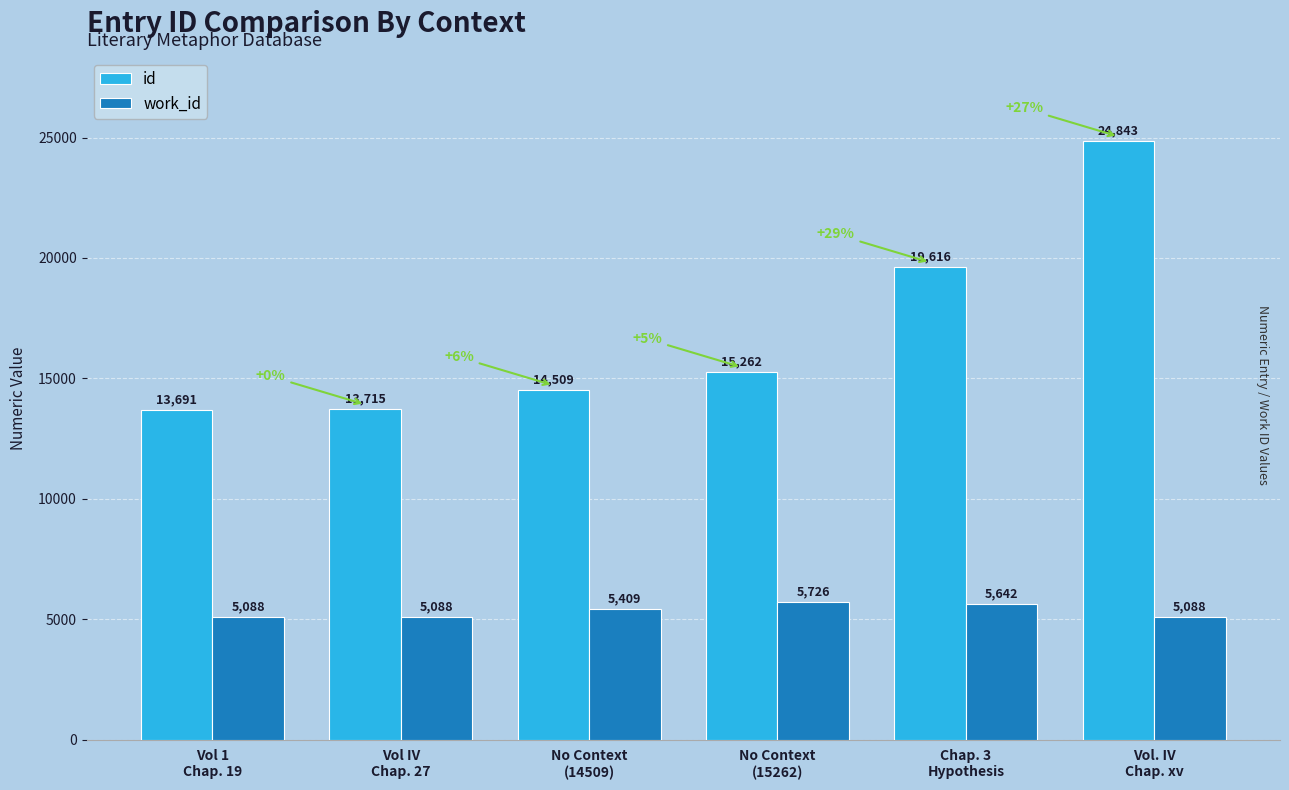

What value does the work_id series have at Vol IV
Chap. 27, to the nearest 100?

5100